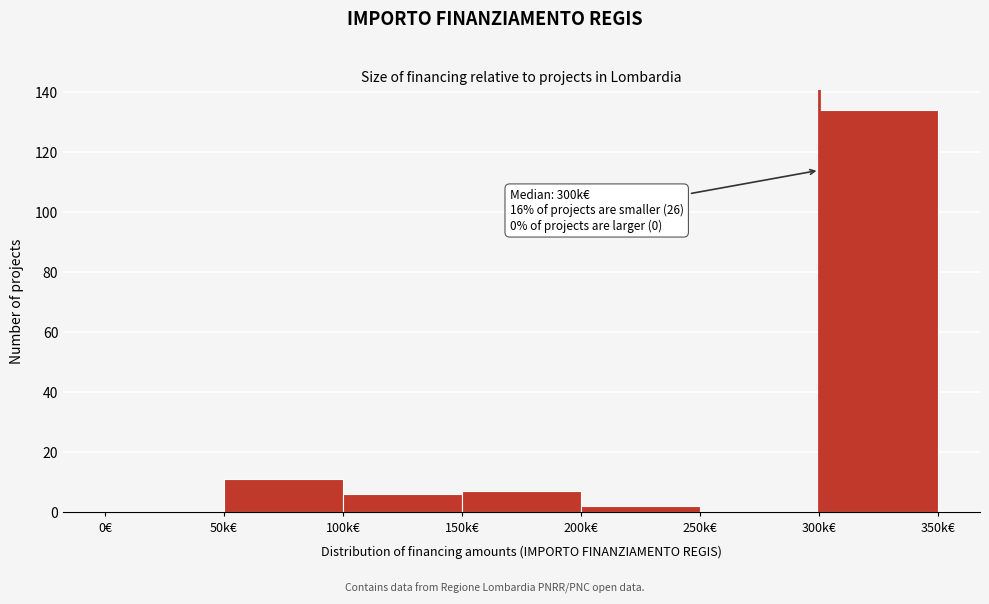

Reading right to left, list all the values displayed in this chart.

300k€=134	250k€=0	200k€=2	150k€=7	100k€=6	50k€=11	0€=0